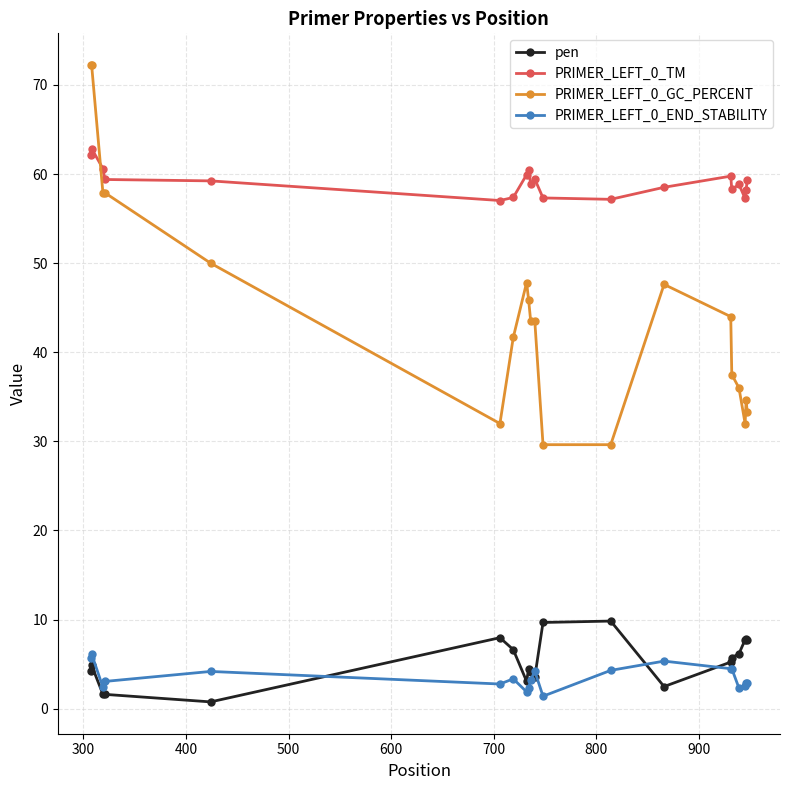

Which series has the largest total across all categories?

PRIMER_LEFT_0_TM